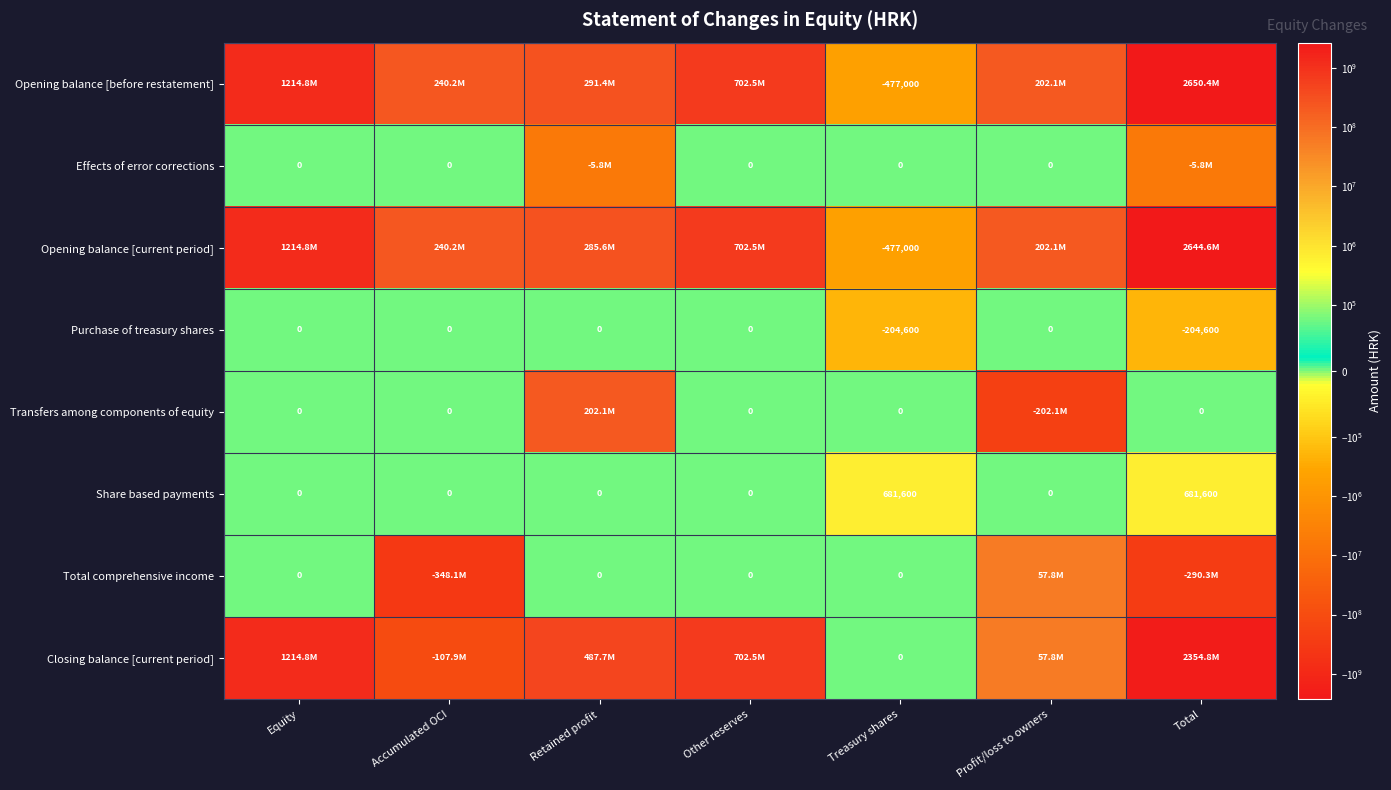

The Purchase of treasury shares series shows 0 at Accumulated OCI. True or false?

True